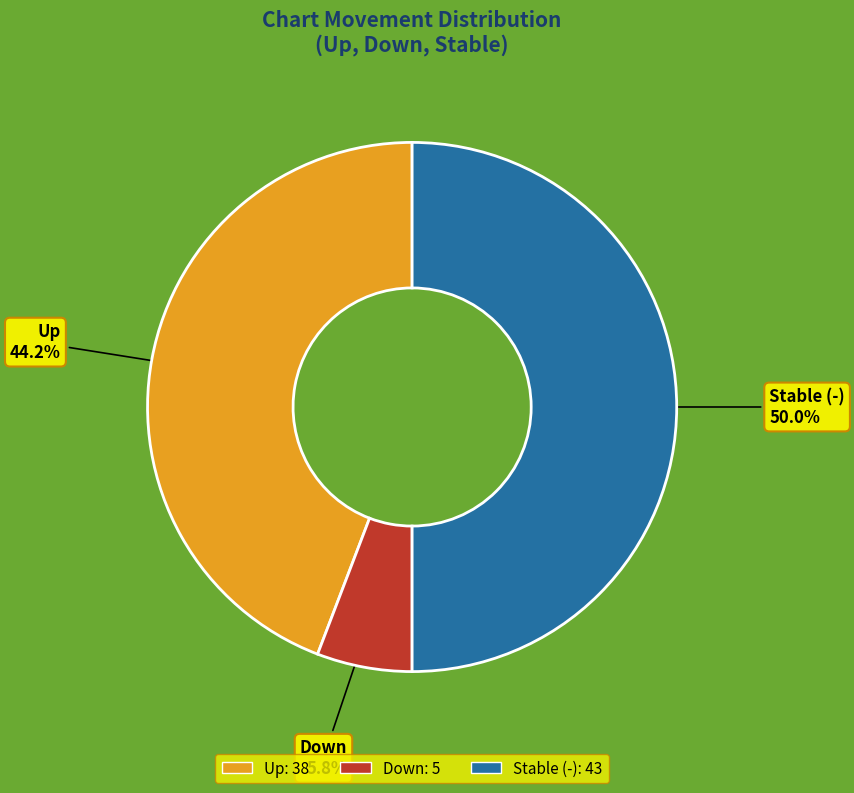

Rank the categories by value from highest to lowest.

Stable (-), Up, Down